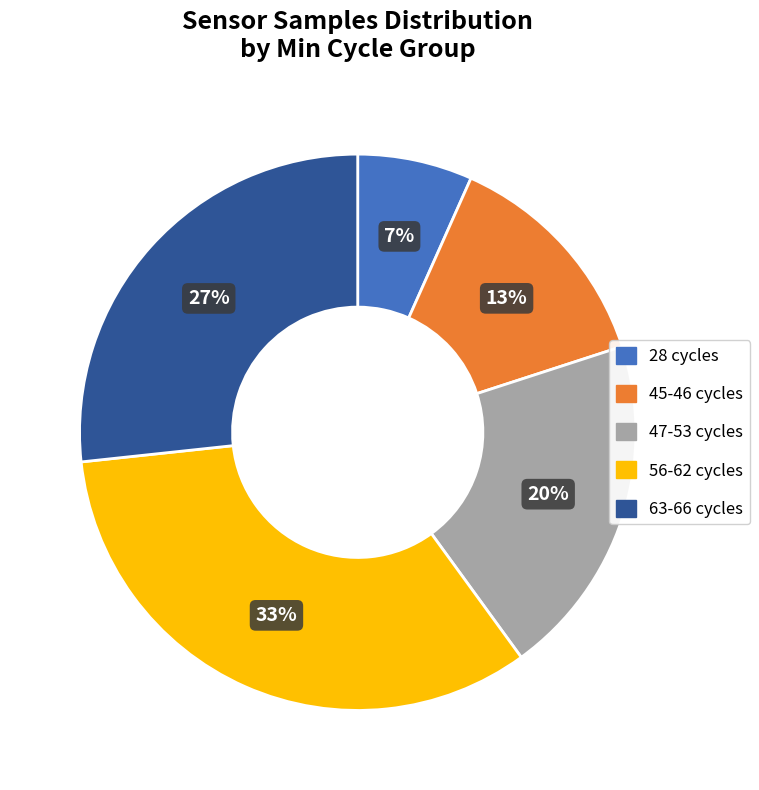

Is there a majority slice in this chart?

No